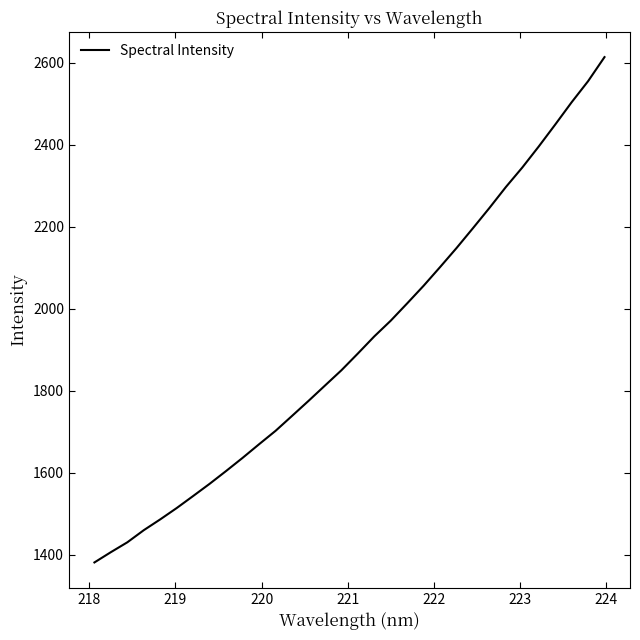

What is the difference between the maximum and minimum values?

1231.8